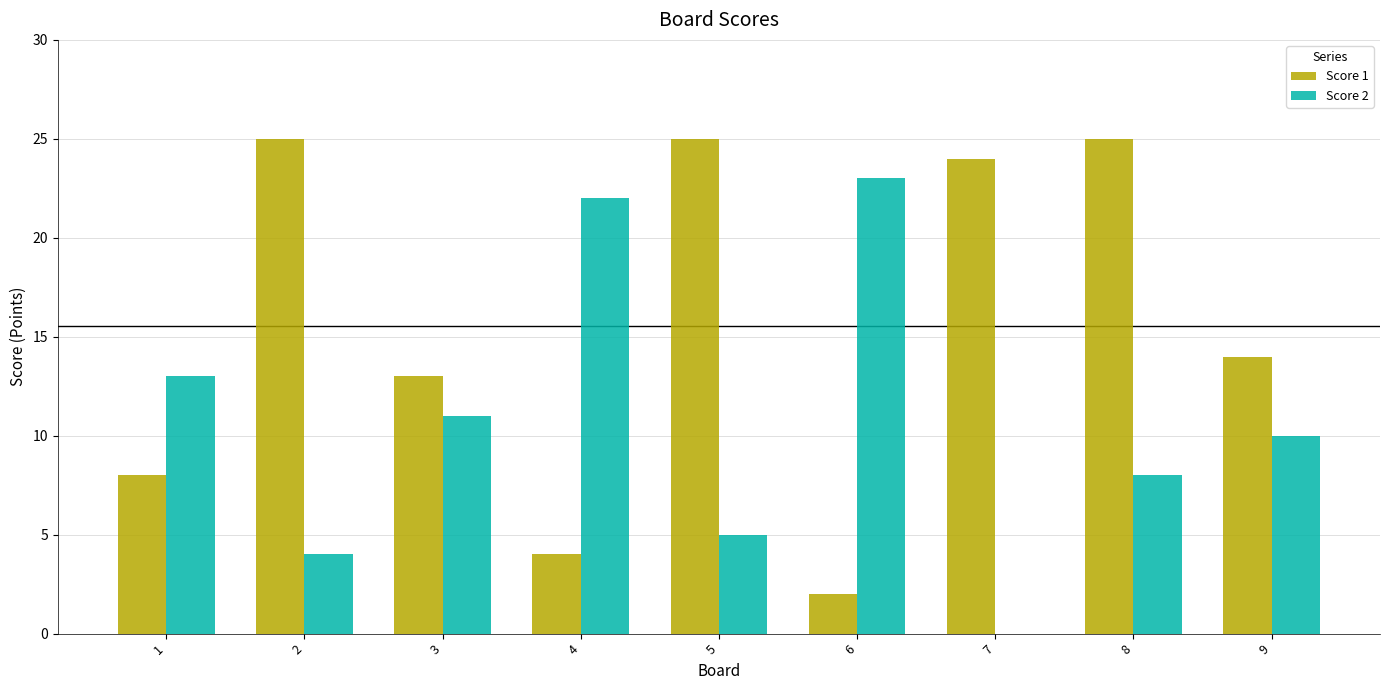

Between 7 and 8, which series saw the biggest shift?

Score 2